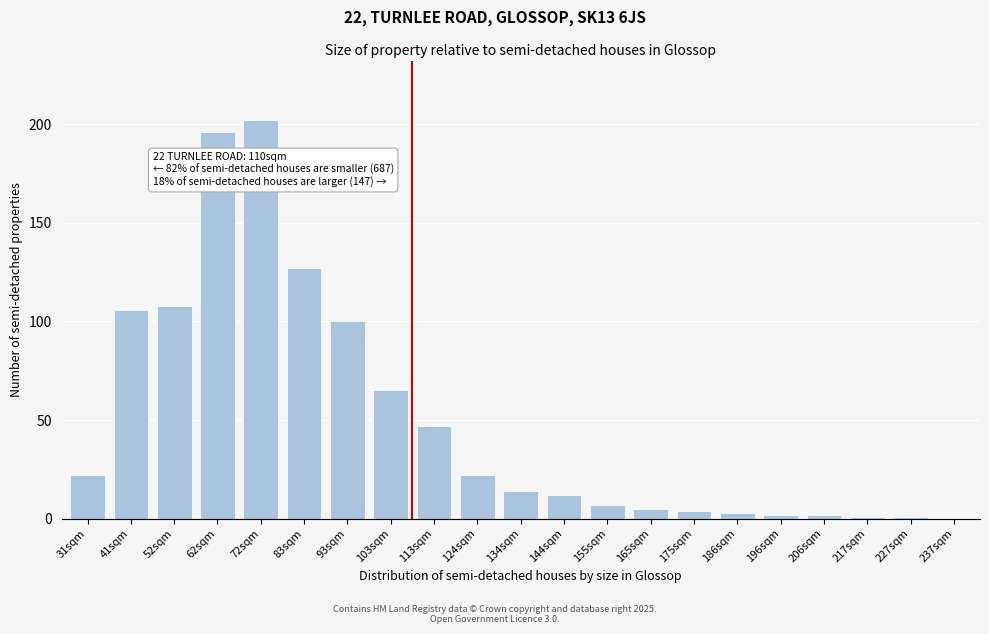

Reading left to right, list all the values displayed in this chart.

31sqm=22	41sqm=106	52sqm=108	62sqm=196	72sqm=202	83sqm=127	93sqm=100	103sqm=65	113sqm=47	124sqm=22	134sqm=14	144sqm=12	155sqm=7	165sqm=5	175sqm=4	186sqm=3	196sqm=2	206sqm=2	217sqm=1	227sqm=1	237sqm=0